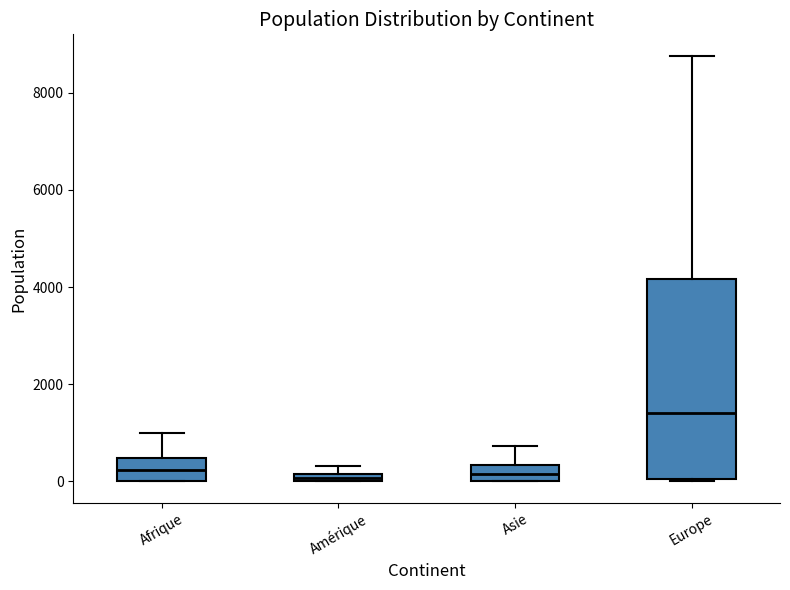

Comparing the boxes themselves (not the whiskers), which one is the tallest?

Europe